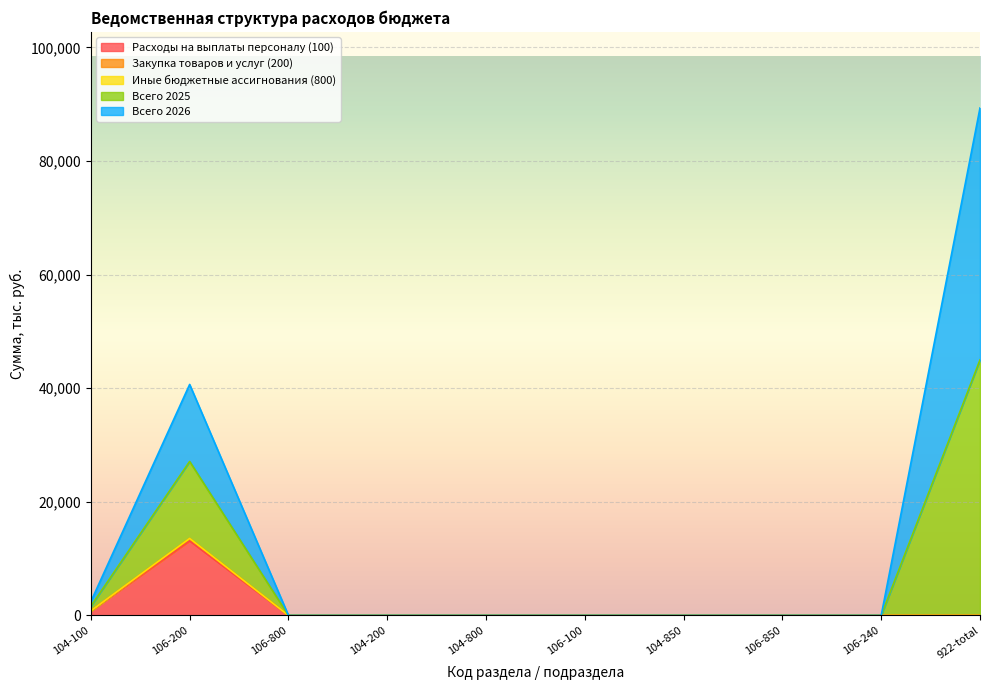

True or false: Расходы на выплаты персоналу (100) and Закупка товаров и услуг (200) cross at least once.

False